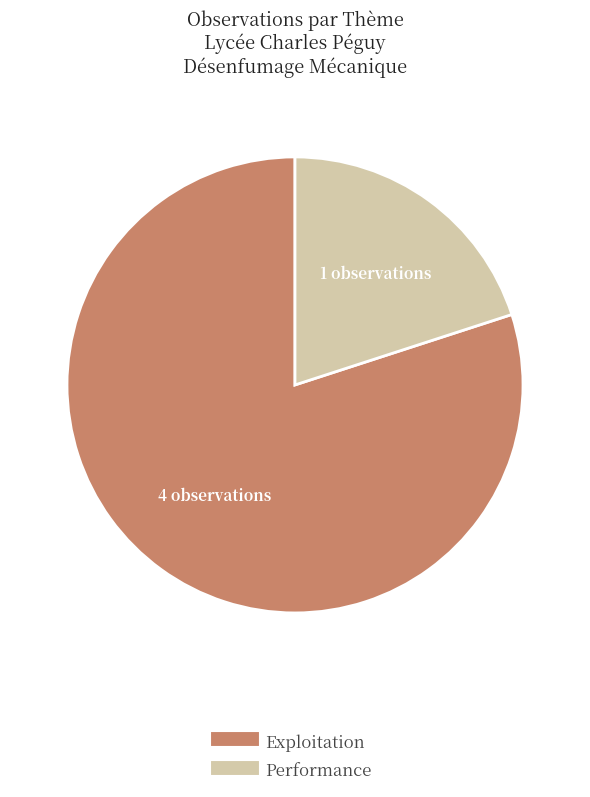

Is there a majority slice in this chart?

Yes